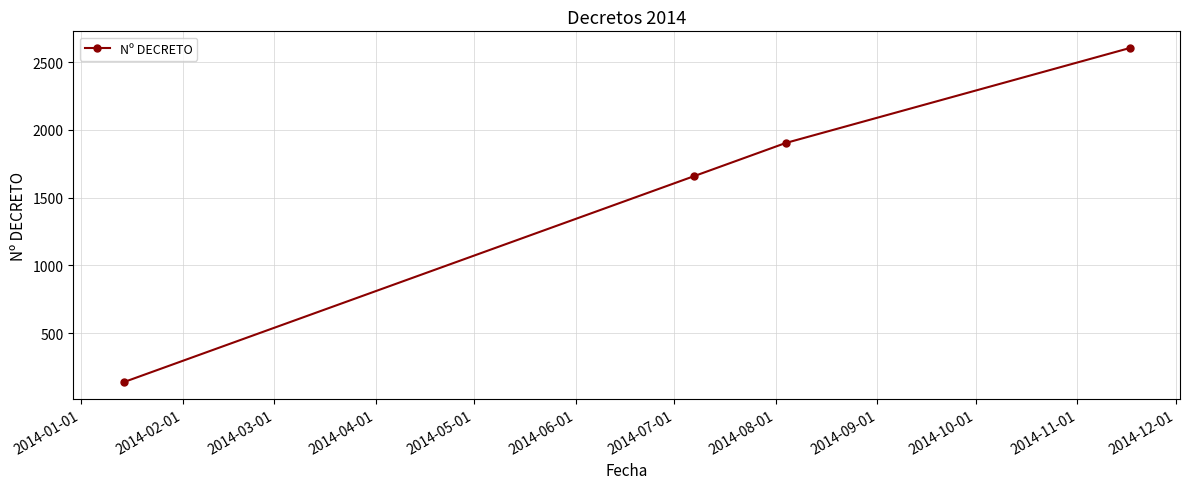

What is the minimum value shown in the chart?

138